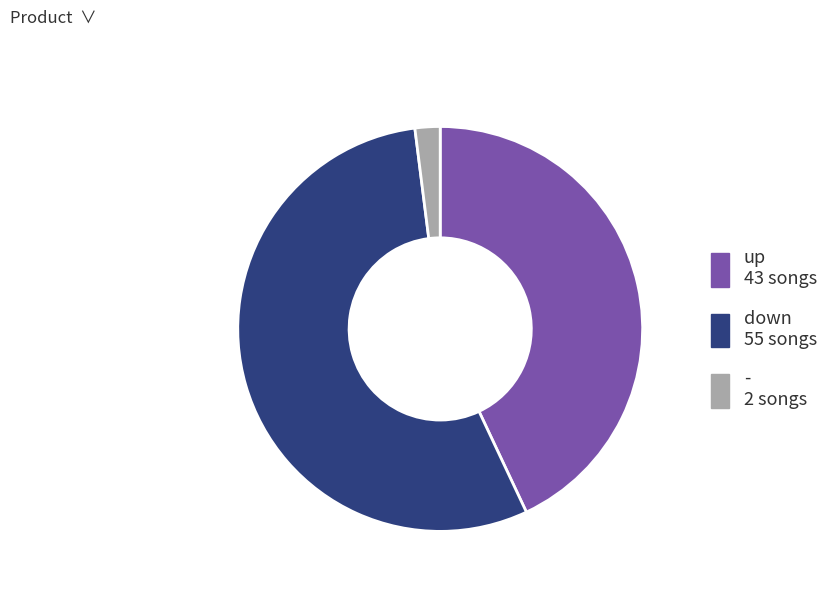

Which has a higher value, up or -?

up